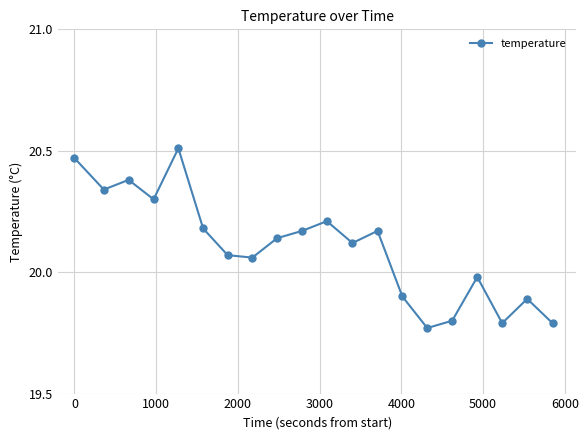

How many values exceed 20?

13